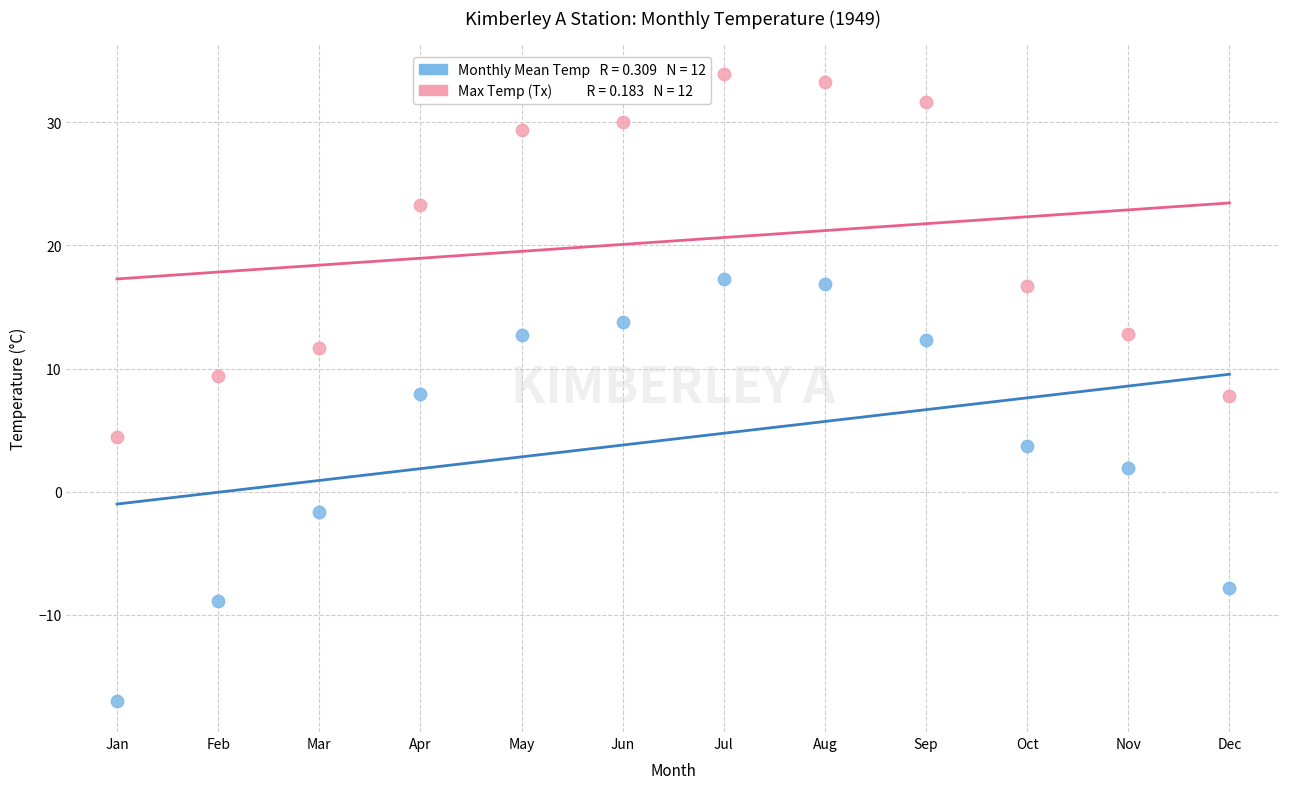

Across all data points, what is the range of X values (max minus min)?

11.0